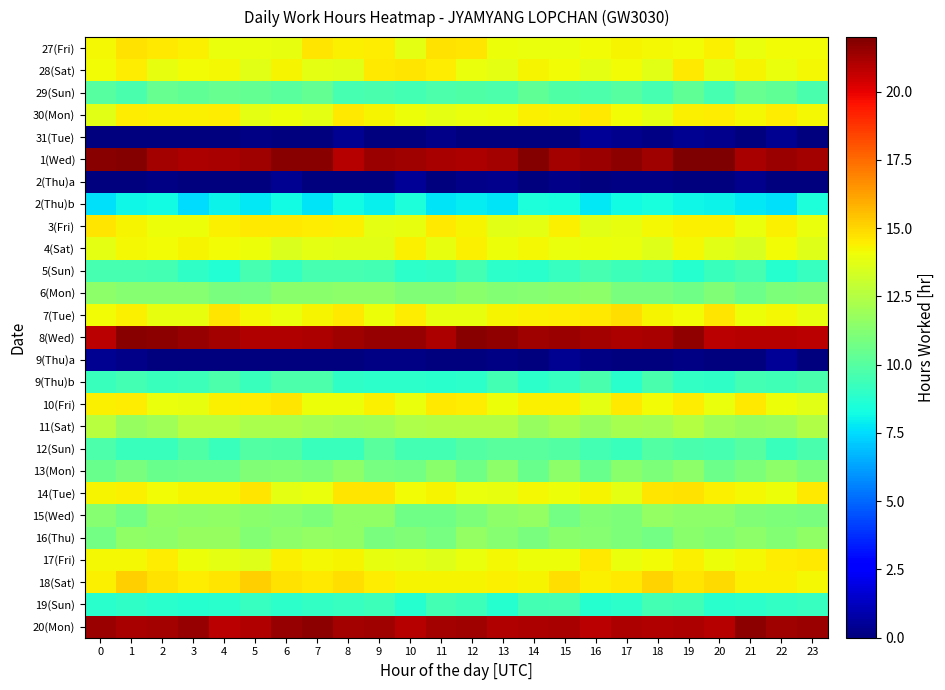

How many distinct data groups are displayed?

27